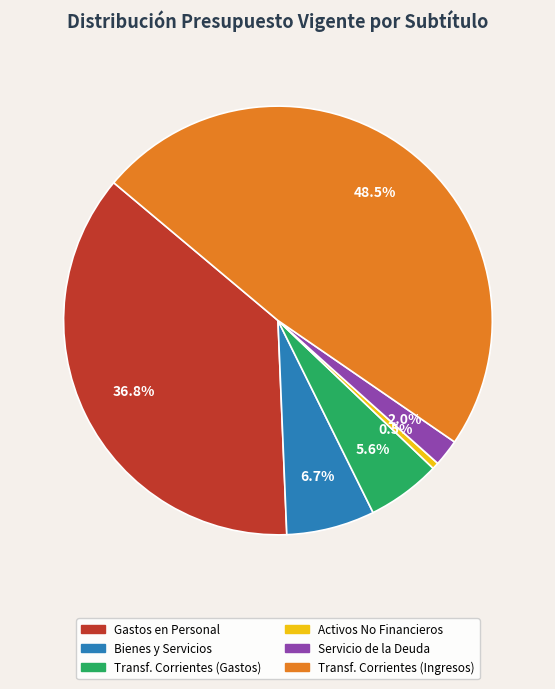

Is there any slice that represents more than half of the pie?

No